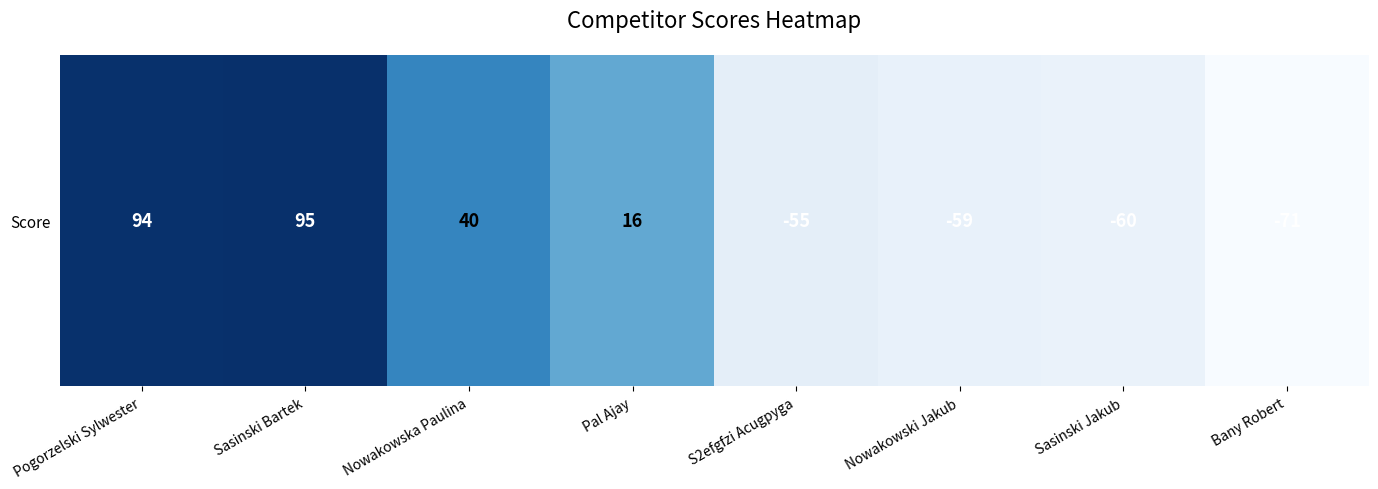

Which category has the lowest value across all series?

Bany Robert